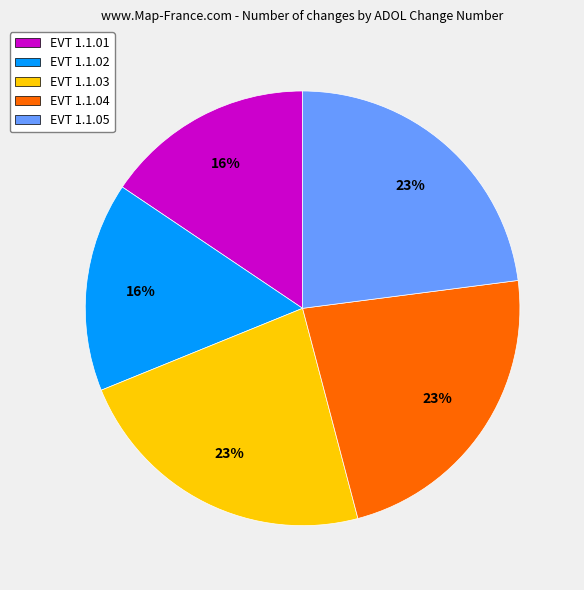

Between EVT 1.1.02 and EVT 1.1.03, which is larger?

EVT 1.1.03